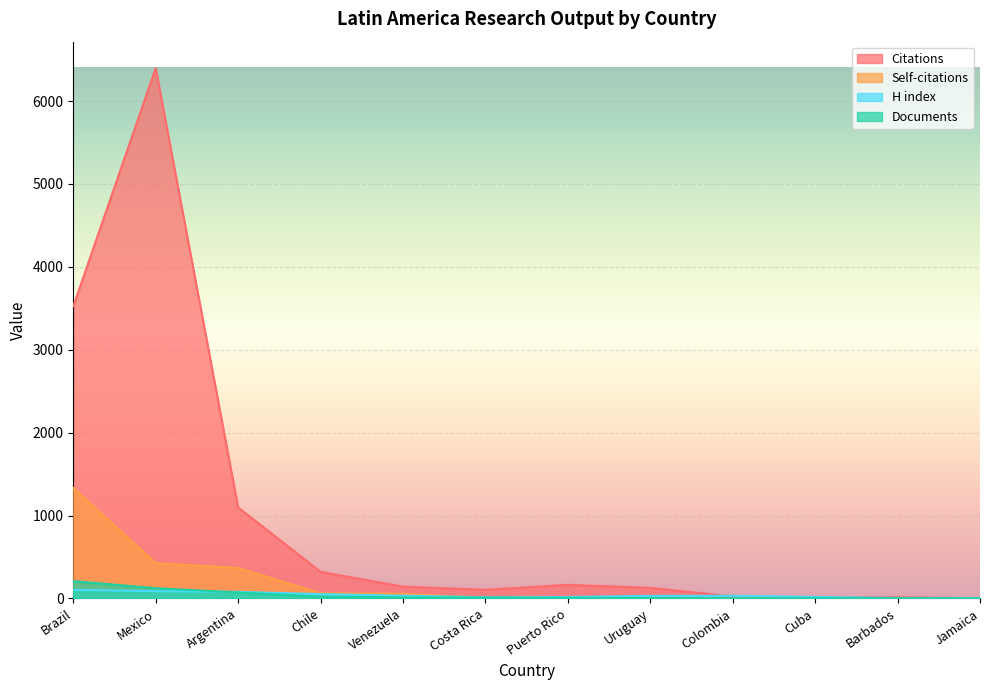

What are all the series names shown in the legend?

Citations, Self-citations, H index, Documents